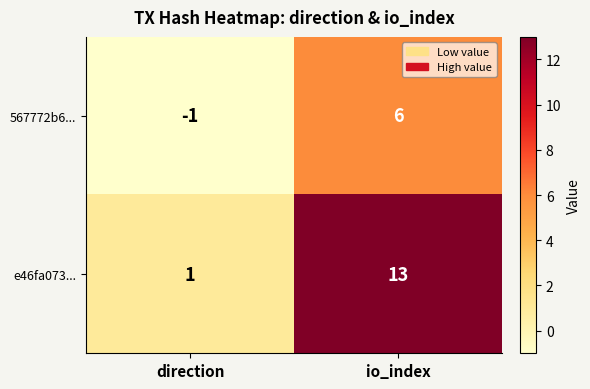

What is the difference between the maximum and minimum values in the e46fa073... series?

12